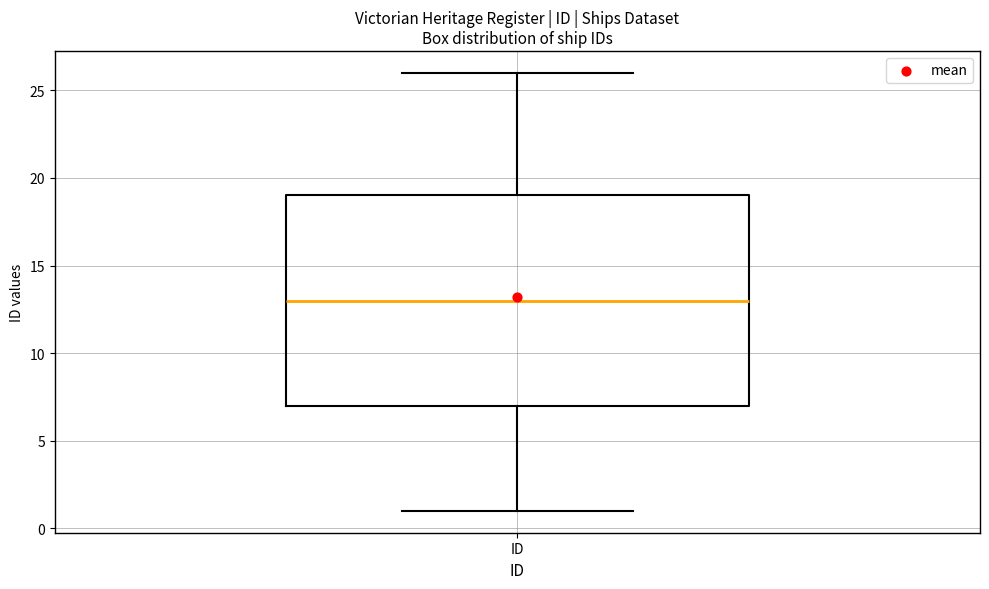

Where does the lower whisker of the box for ID end on the y-axis? The values are not printed on the chart, so give them approximately, as read against the axis.

1